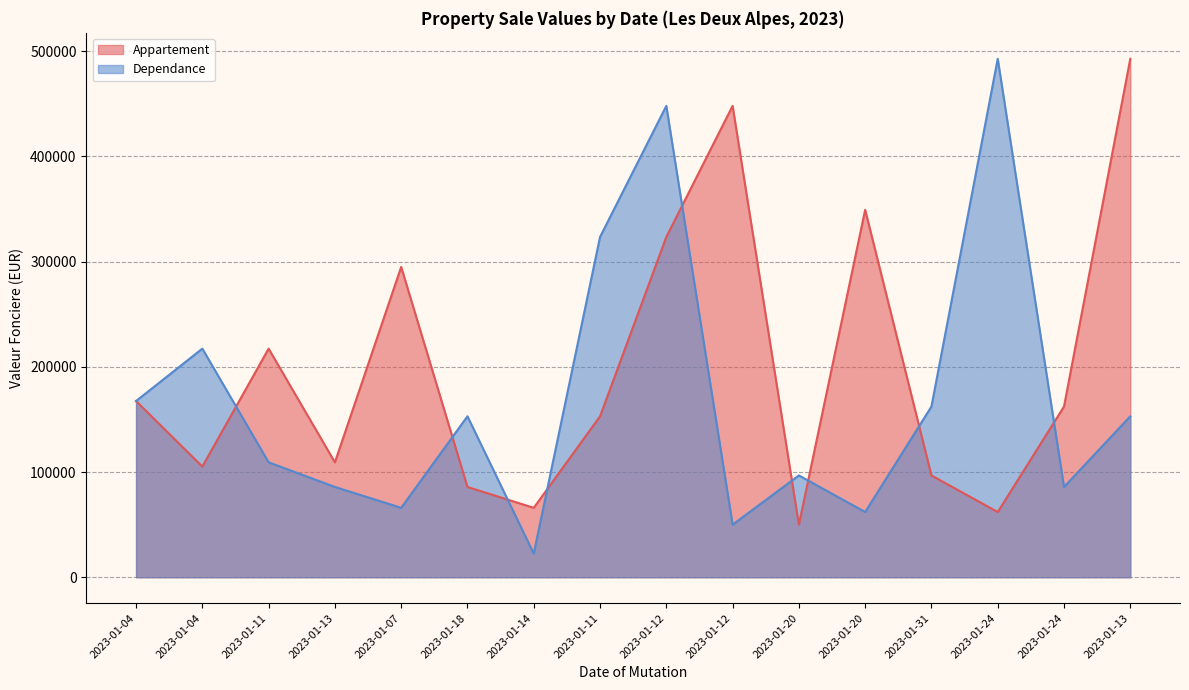

What is the average value of the Appartement series?

198992